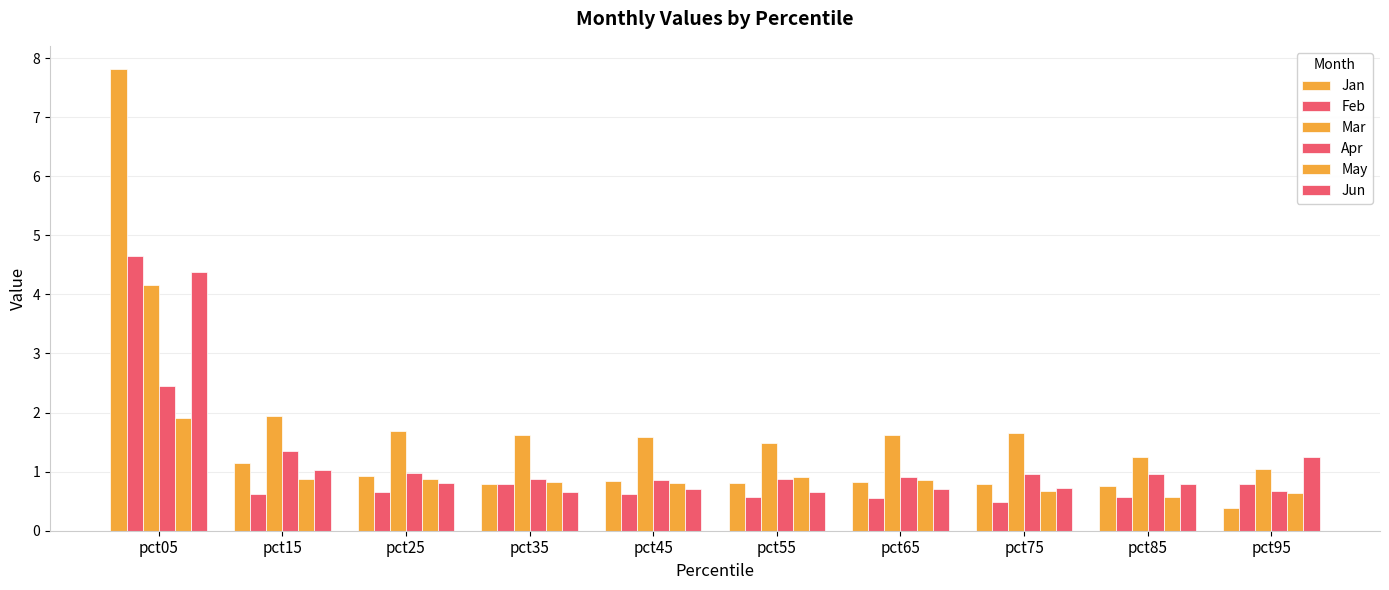

How many bars are there in each group?

6